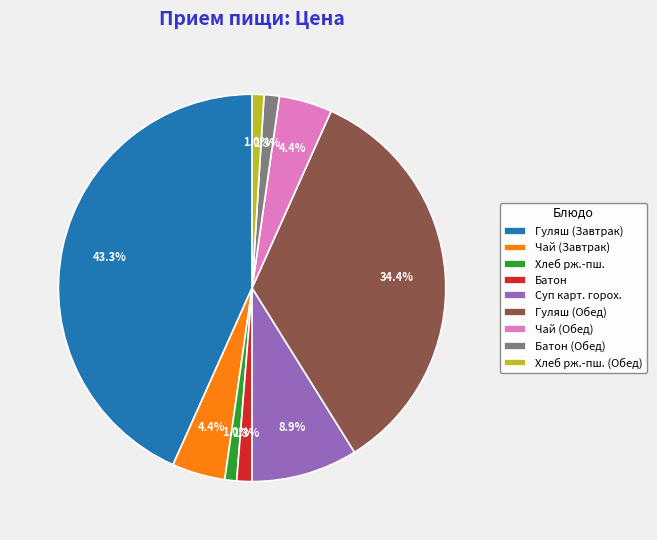

Combined, do Батон and Батон (Обед) account for over 50%?

No